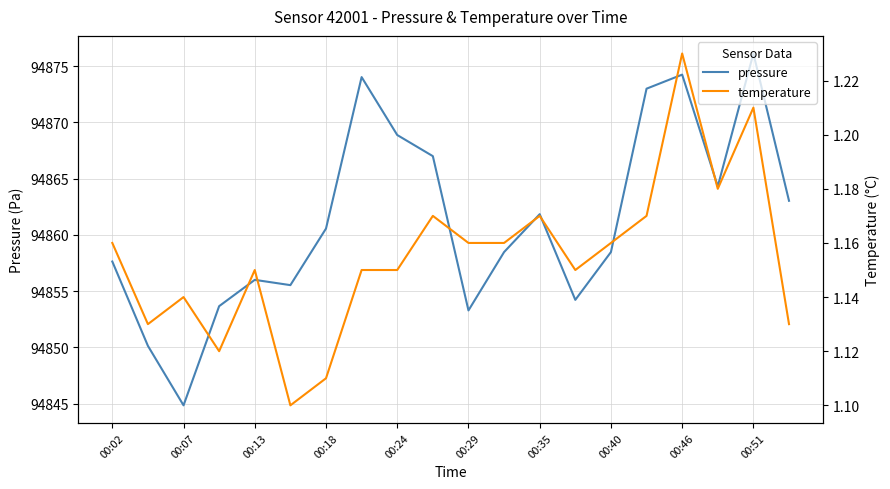

Is it true that pressure equals 94864.3 at 17?

True